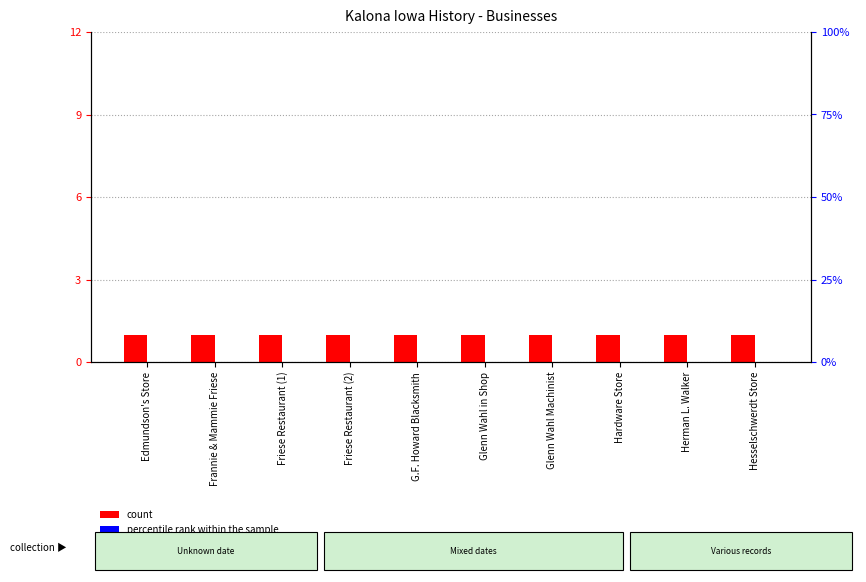

Between Herman L. Walker and Friese Restaurant (2), which is larger?

Herman L. Walker